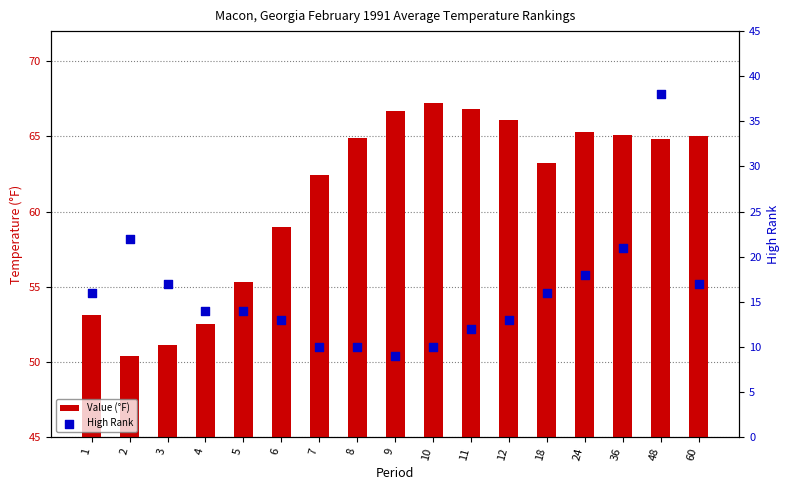

What is the total value across all series at 5?

69.3